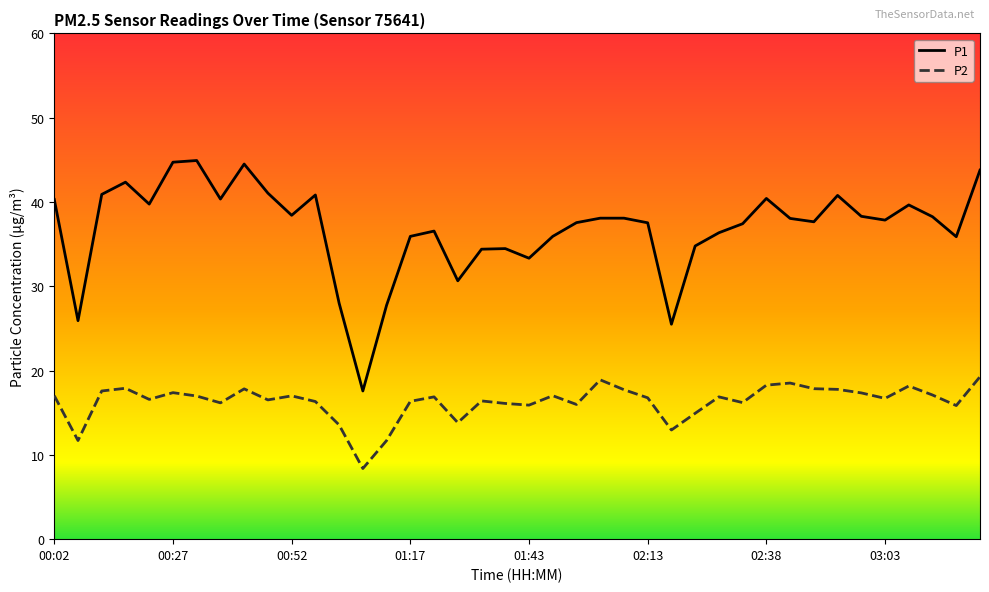

List the series in order of their peak value, highest first.

P1, P2